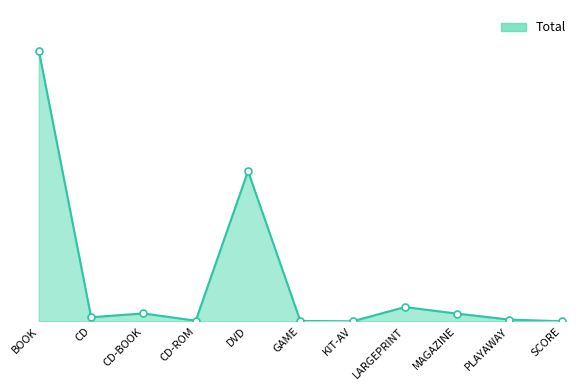

What is the label of the 9th point from the right?

CD-BOOK